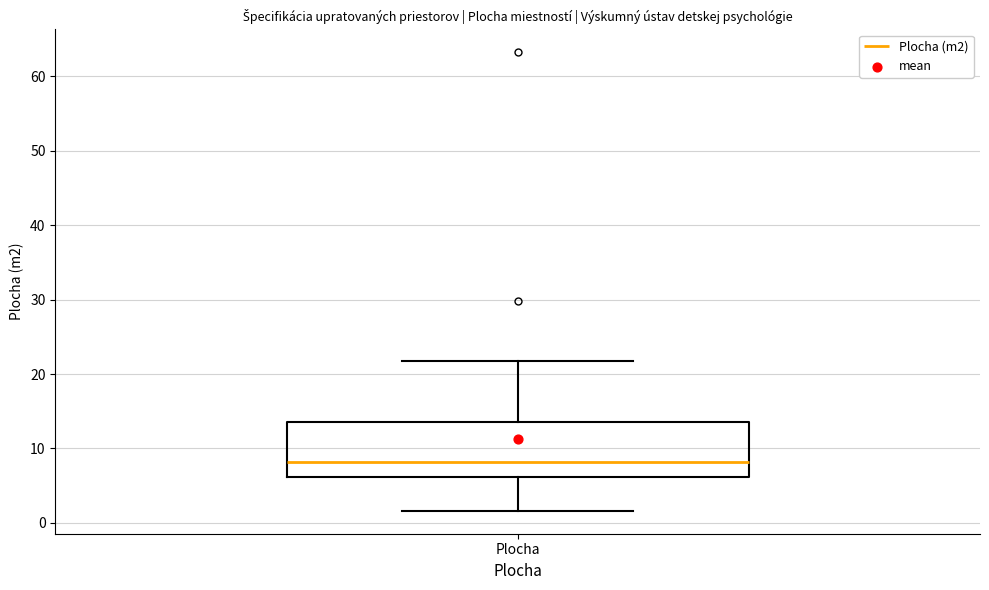

Read this box plot against the y-axis: the position of the median line, the range covered by the box, and the ends of both whiskers. The values are not printed on the chart, so give them approximately, as read against the axis.

median 8, box 6 to 14, whiskers 2 to 22